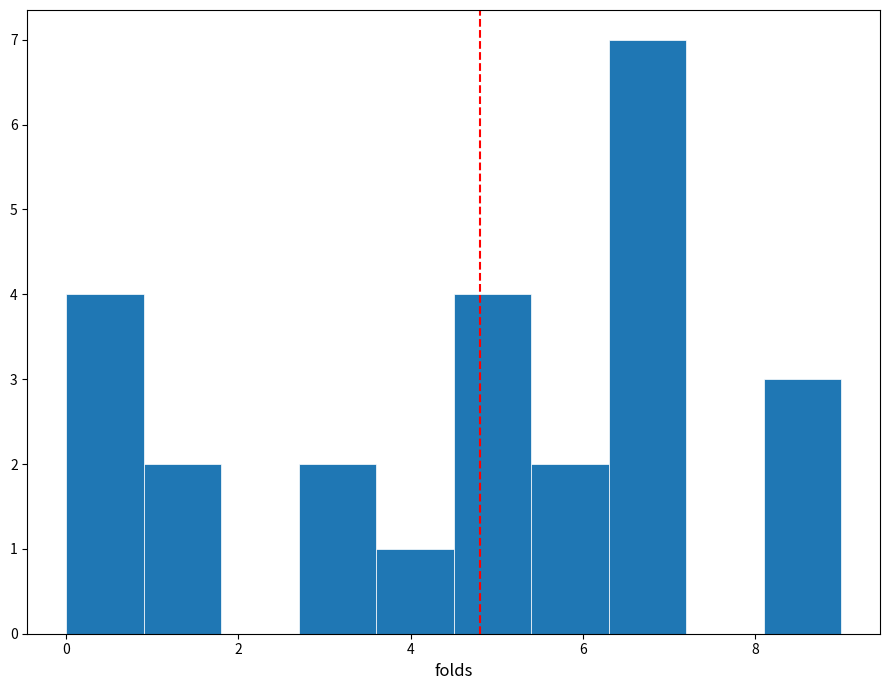

How tall is the bar that spans 5.4 to 6.3 on the x-axis? Neither the bar edges nor the heights are printed on the chart, so give them approximately, as read against the axes.

2